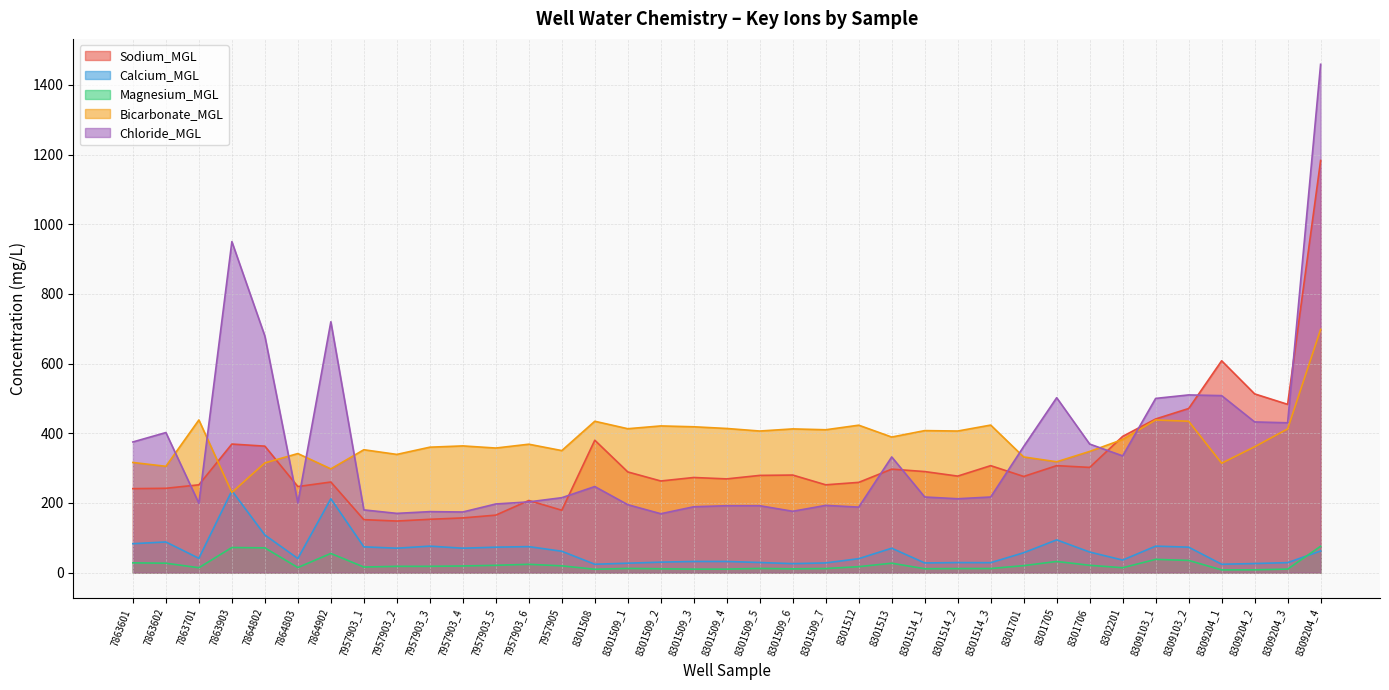

At how many categories does at least one series exceed 196?

37